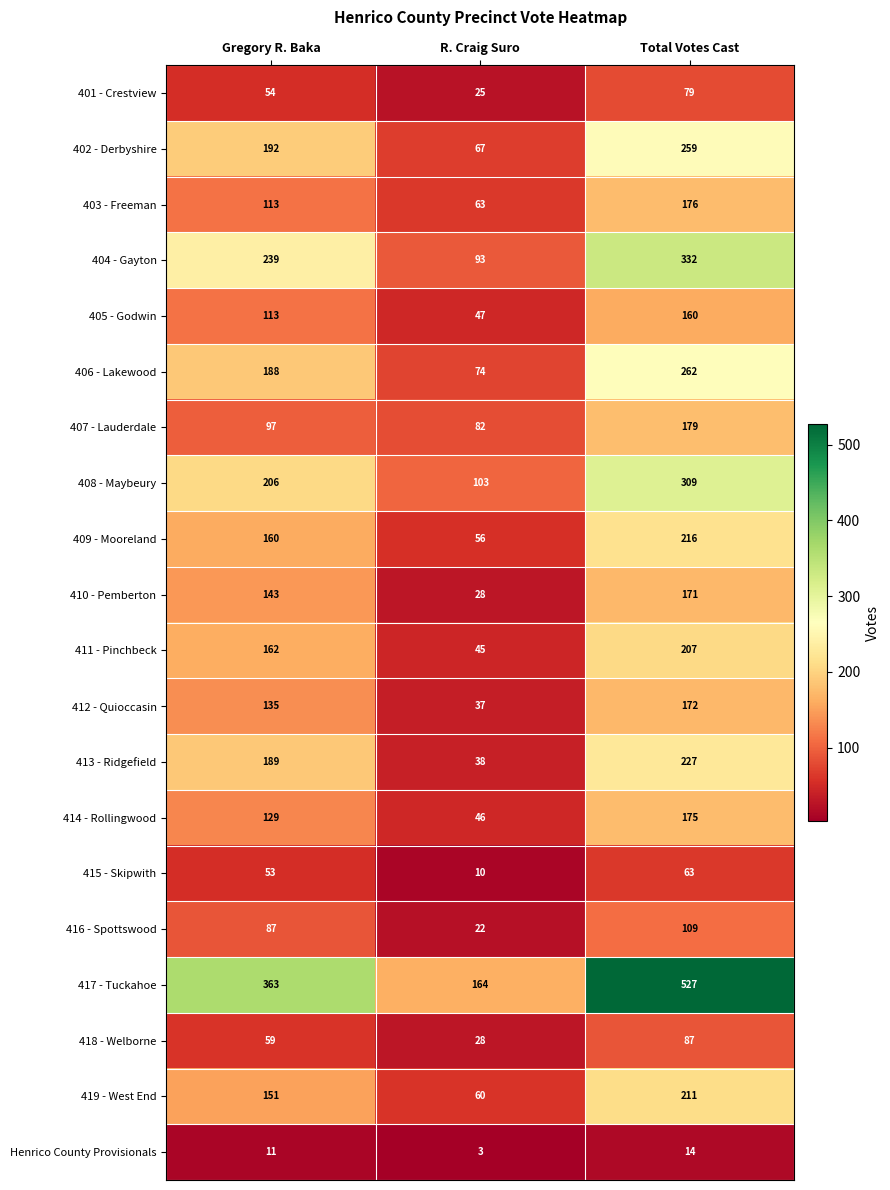

What is the minimum value shown in the chart?

3